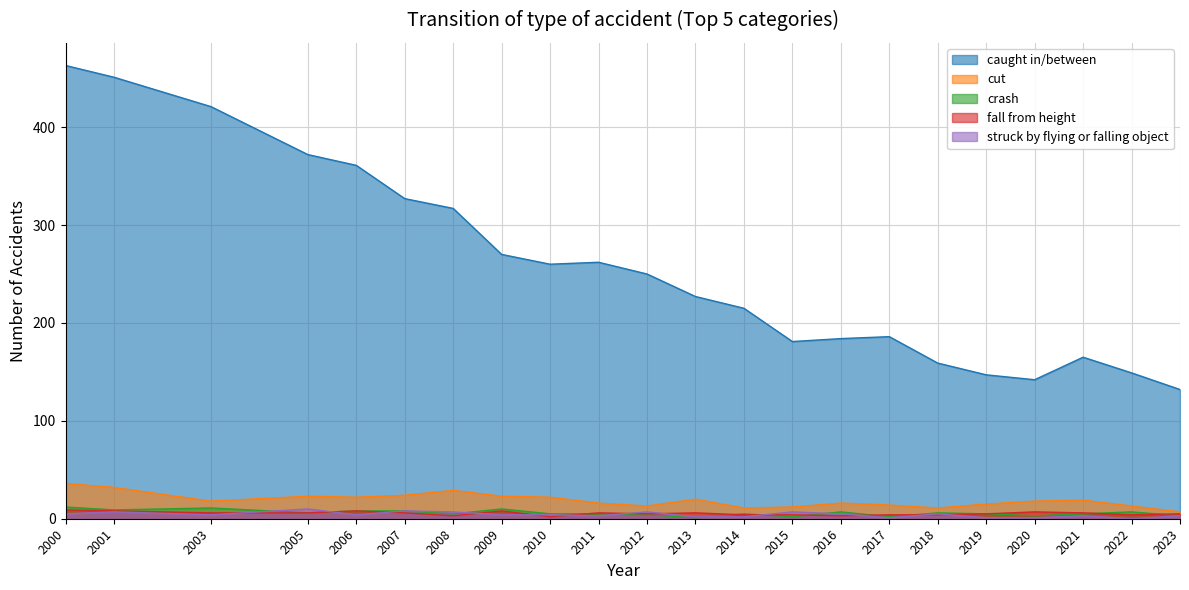

Where is the first local minimum for struck by flying or falling object?

2003